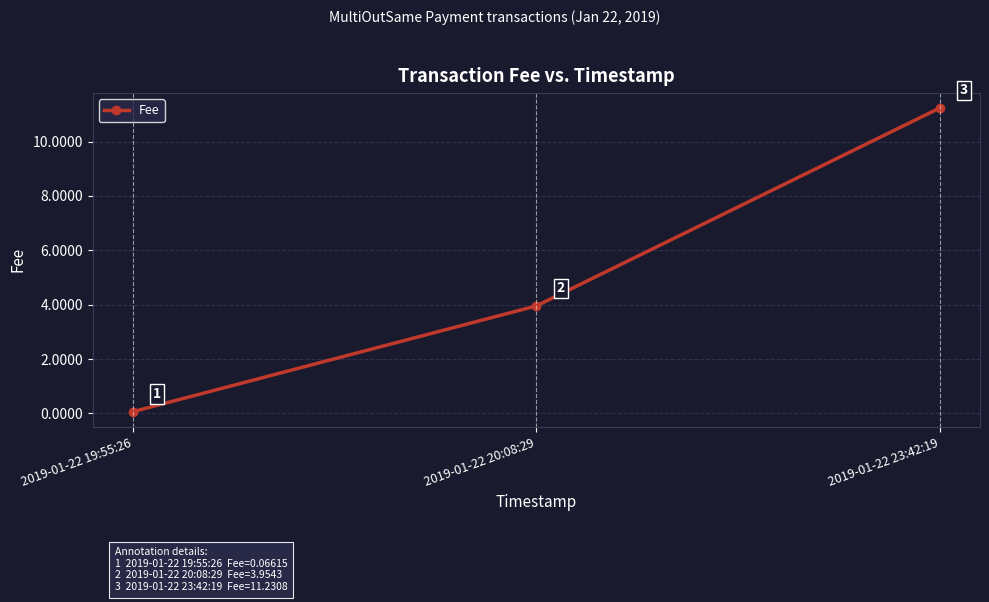

At which category does the chart reach its minimum across all series?

2019-01-22 19:55:26